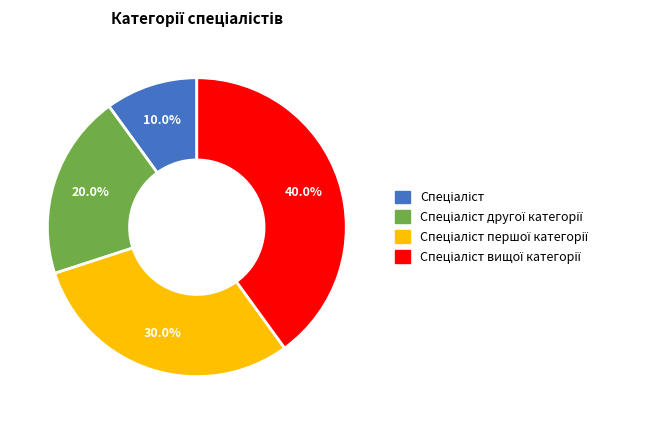

Does any single category account for the majority?

No